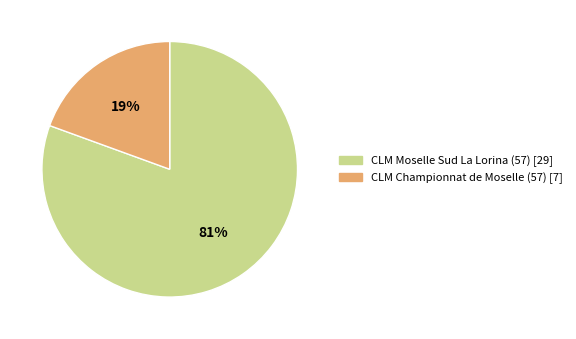

How many segments does this pie chart have?

2